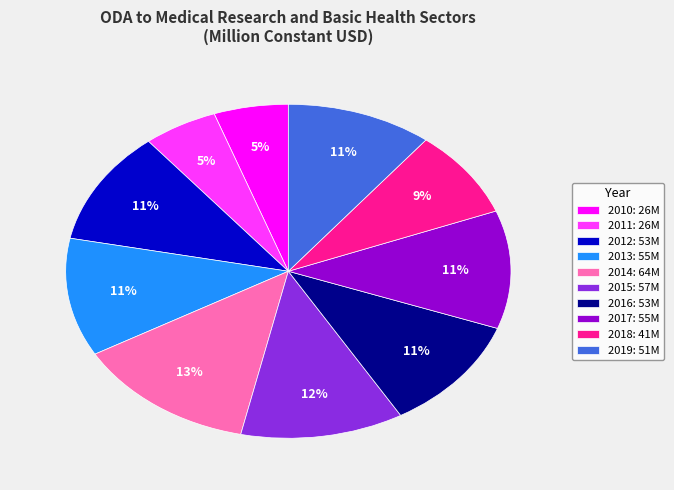

To the nearest percent, what portion does 2017 represent?

11%